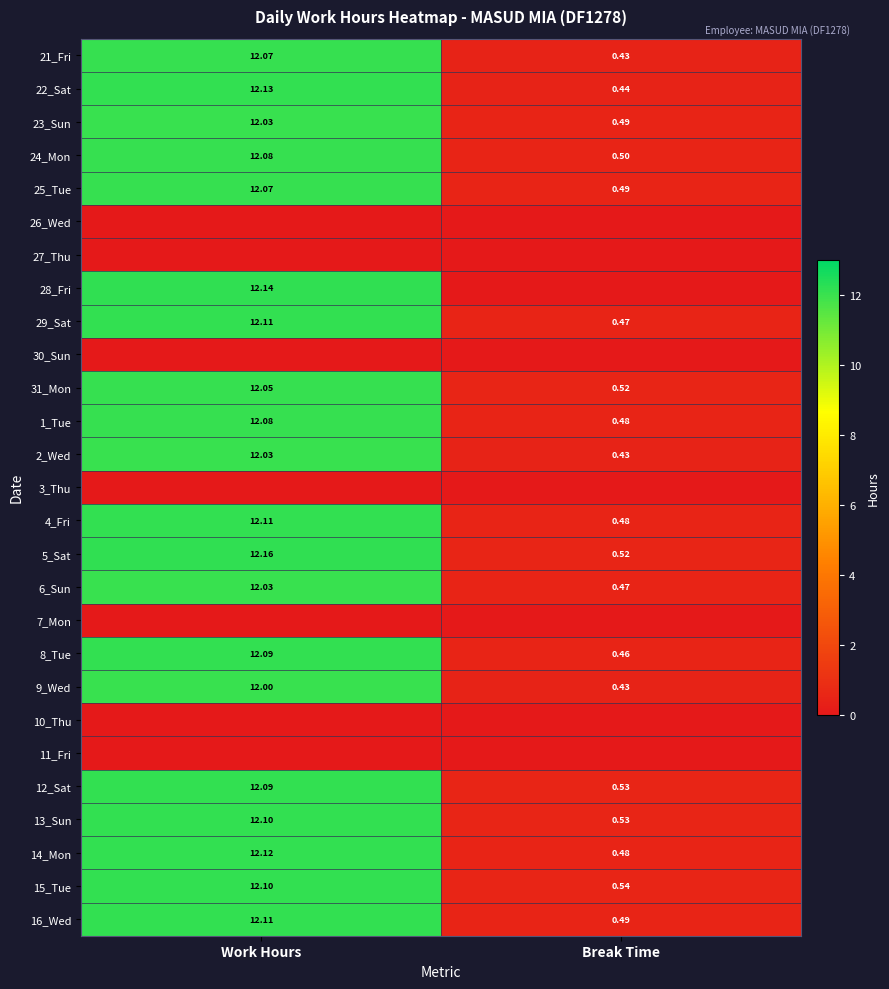

Where does the 16_Wed series first go above 12?

Work Hours